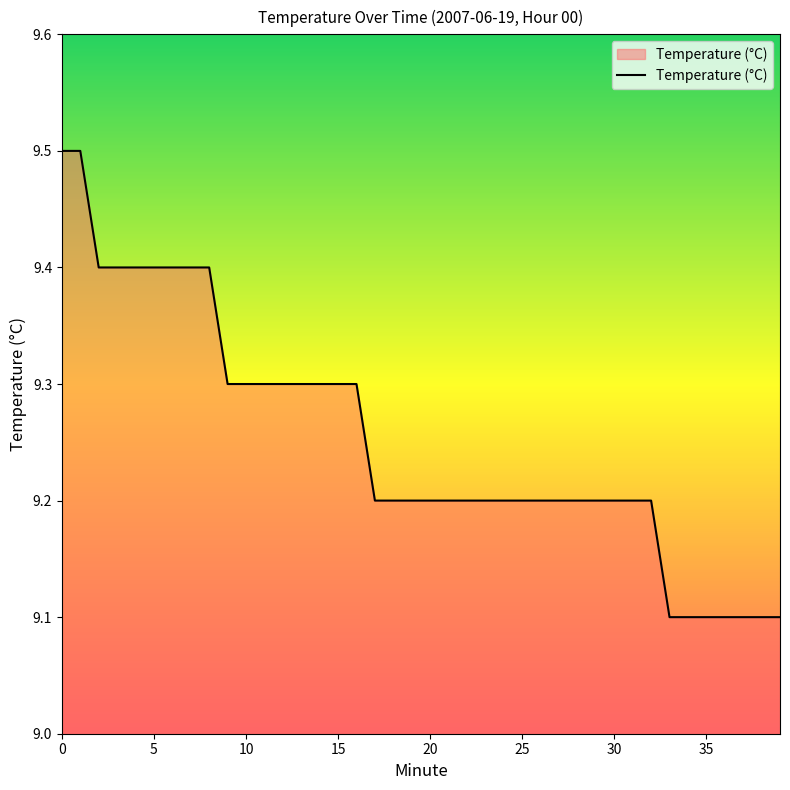

What is the difference between the maximum and minimum values?

0.4